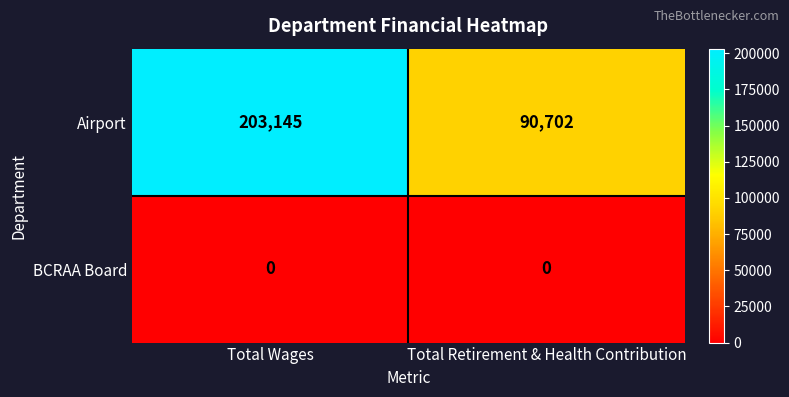

Reading right to left, transcribe all the data shown in this chart.

Airport: 90702	203145
BCRAA Board: 0	0